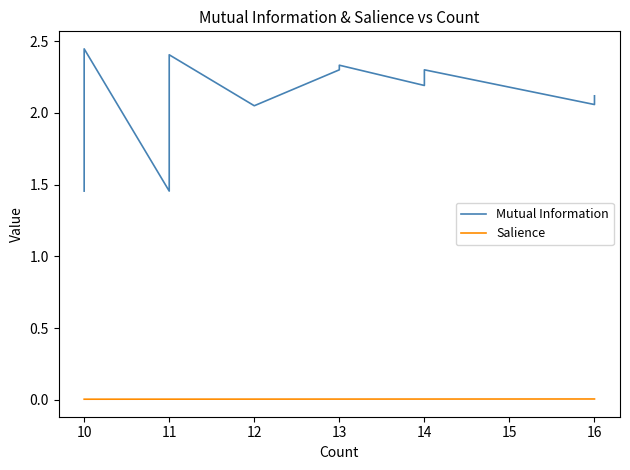

Does the chart have visible grid lines?

No